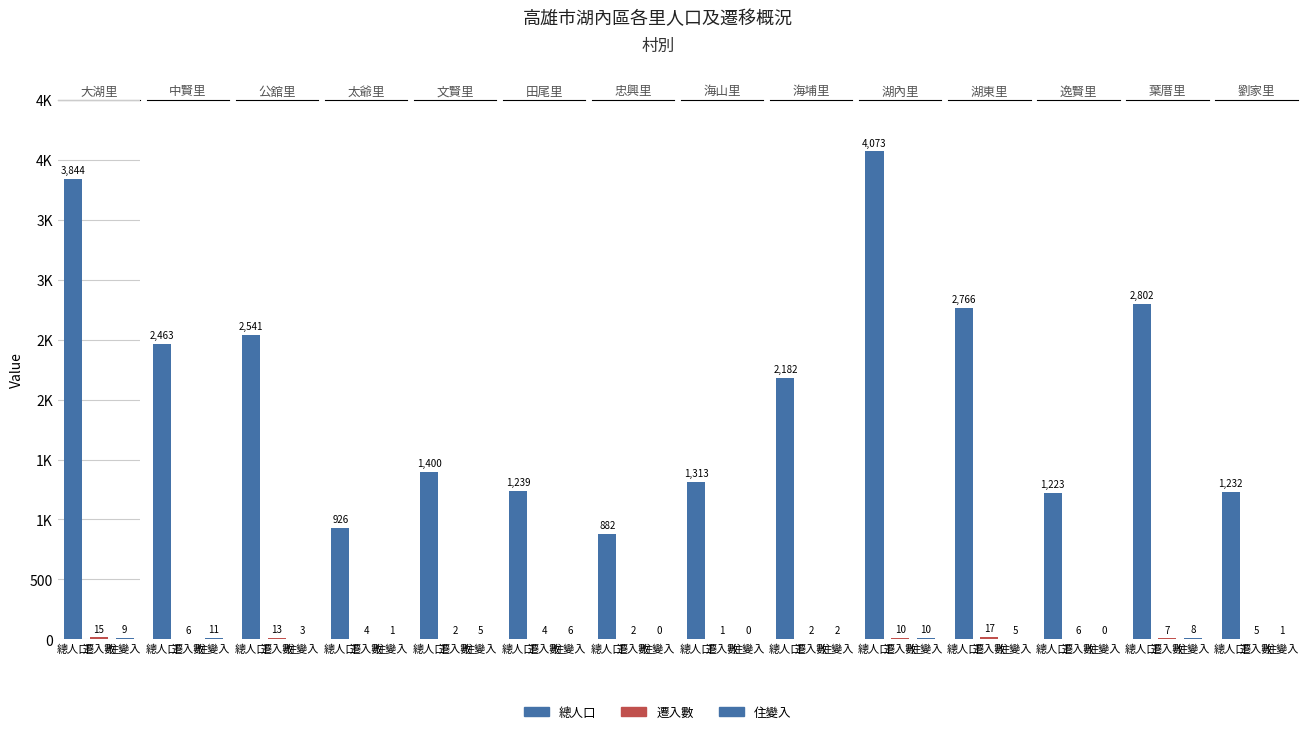

What value does the 總人口 series have at 太爺里, to the nearest 50?

950